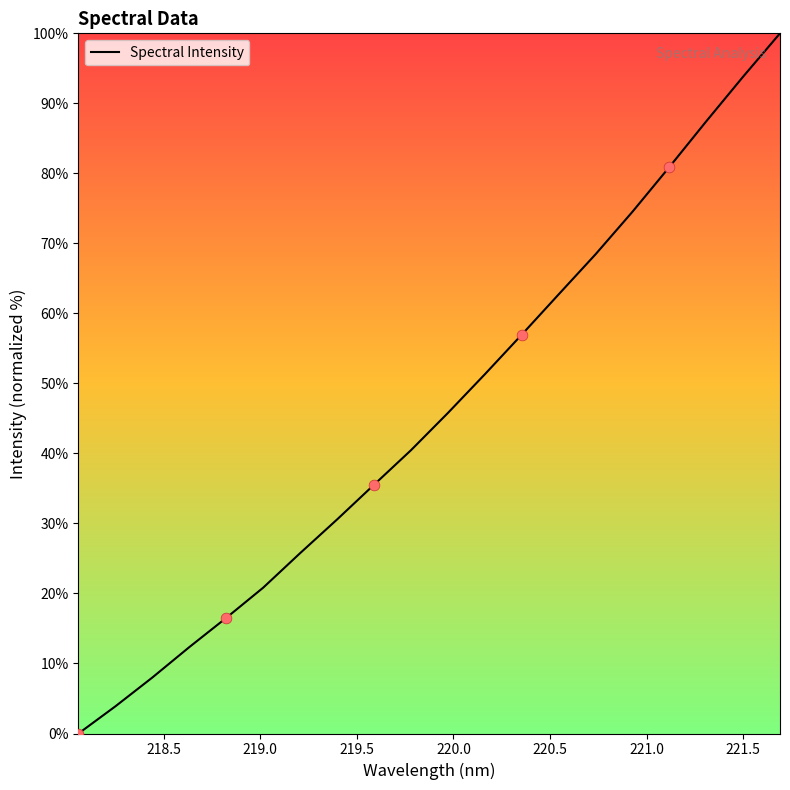

What is the maximum value shown in the chart?

100.0